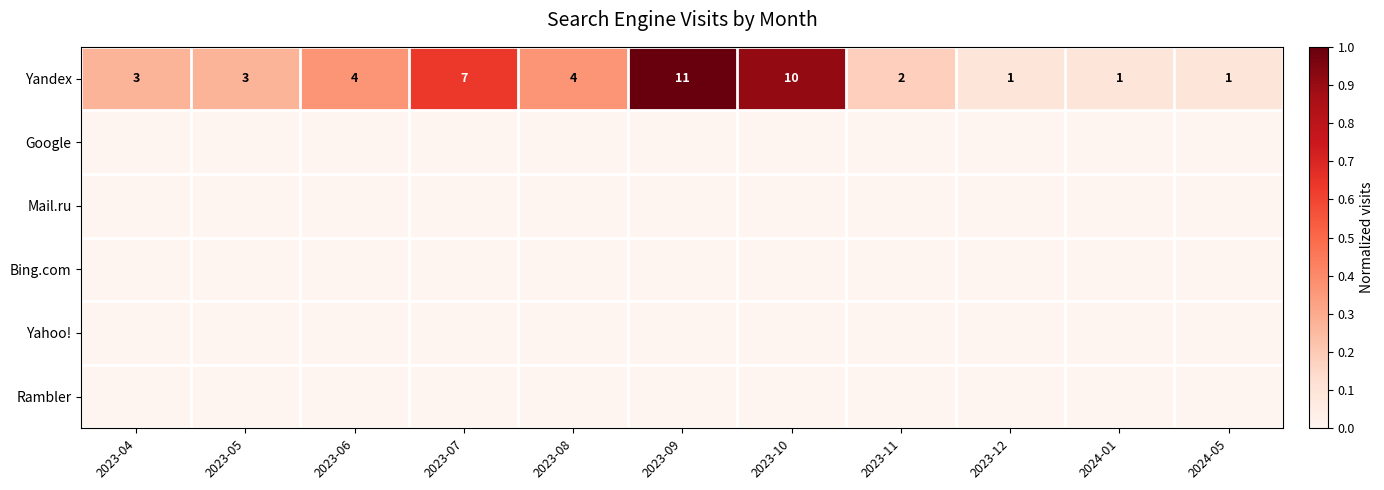

Count the Yandex values in the range 1 to 7.

9